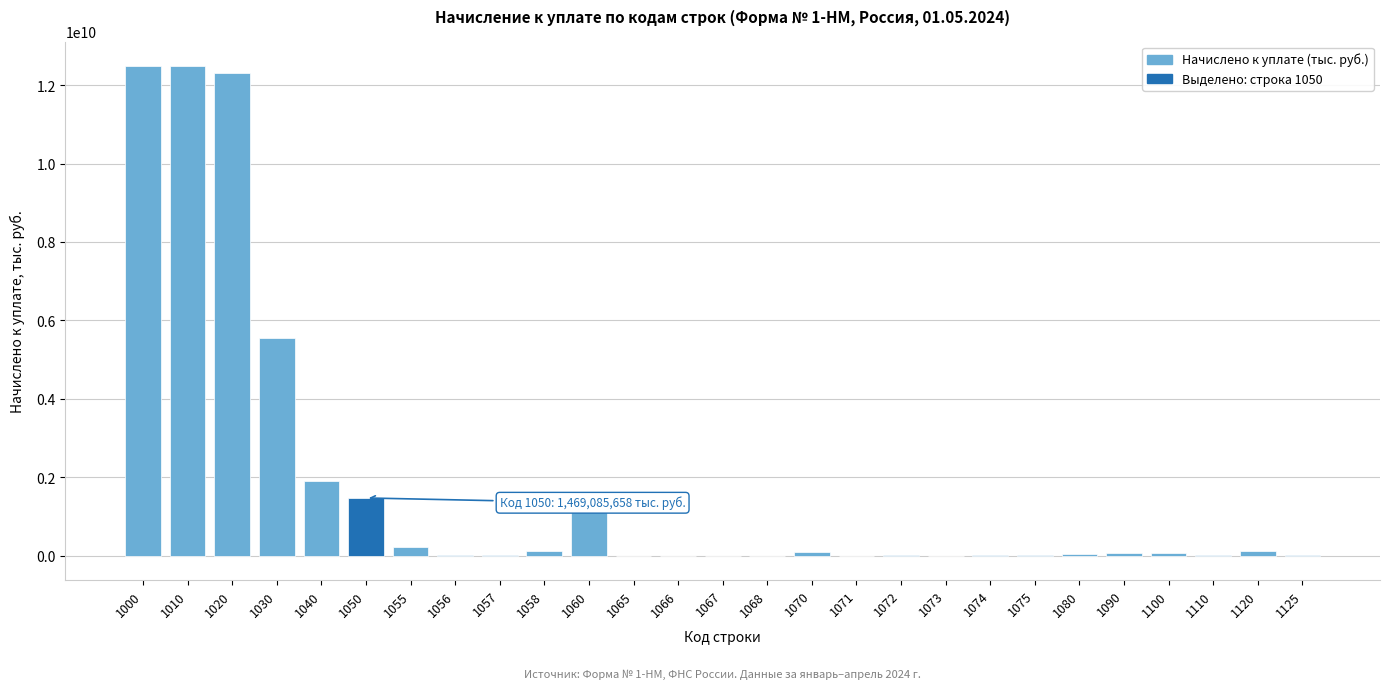

What is the maximum value shown in the chart?

12489948179